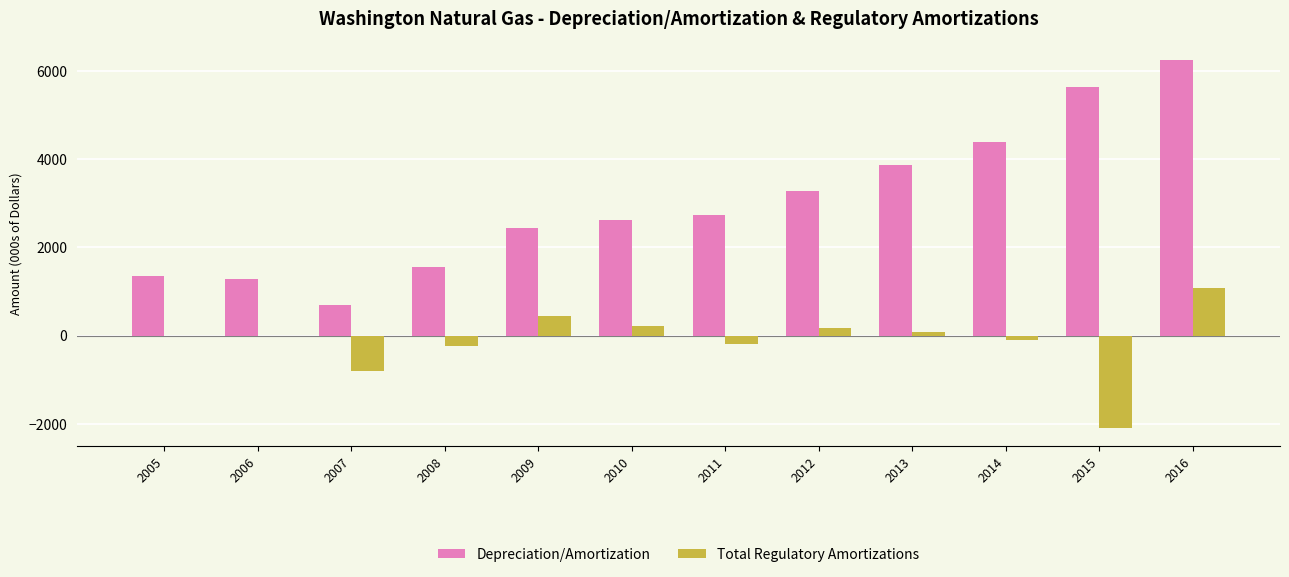

What is the maximum value shown in the chart?

6260